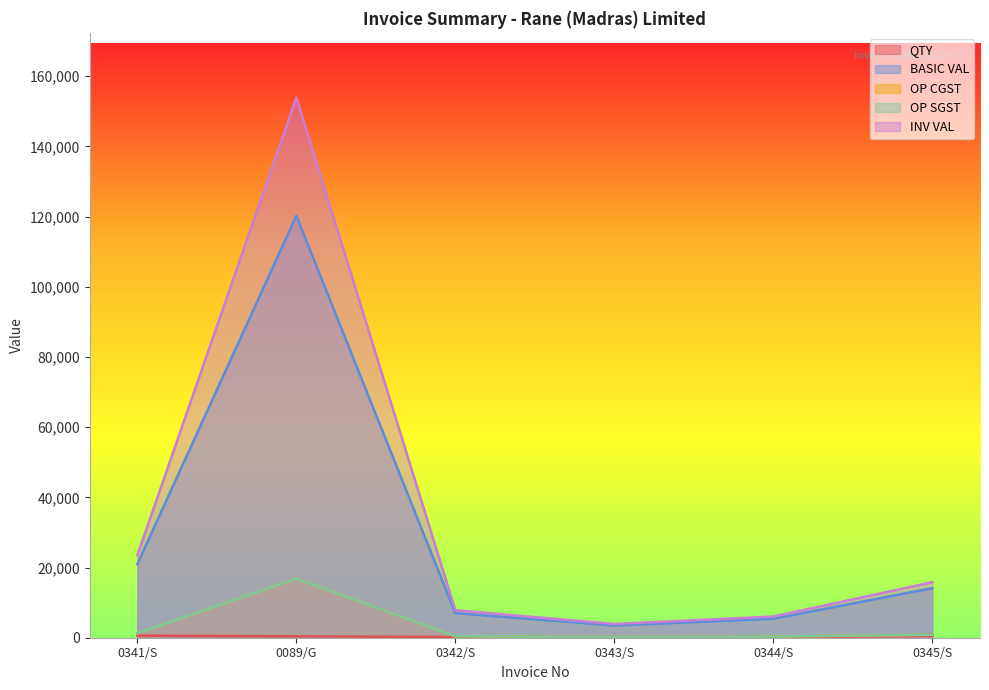

What is the average value of the OP SGST series?

3315.0